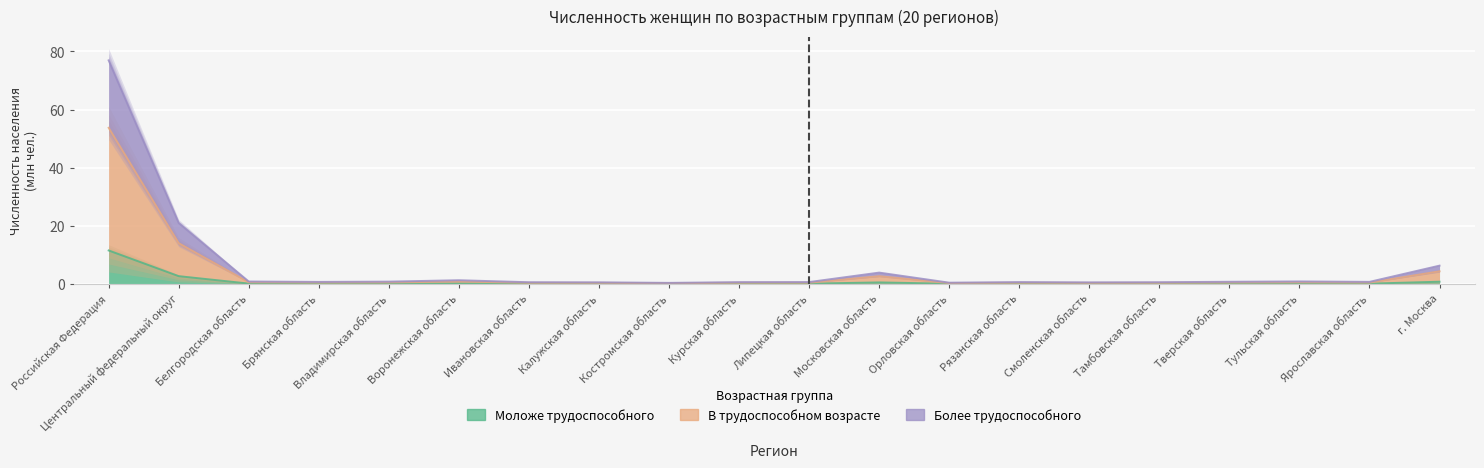

Which series has the largest total across all categories?

Всего